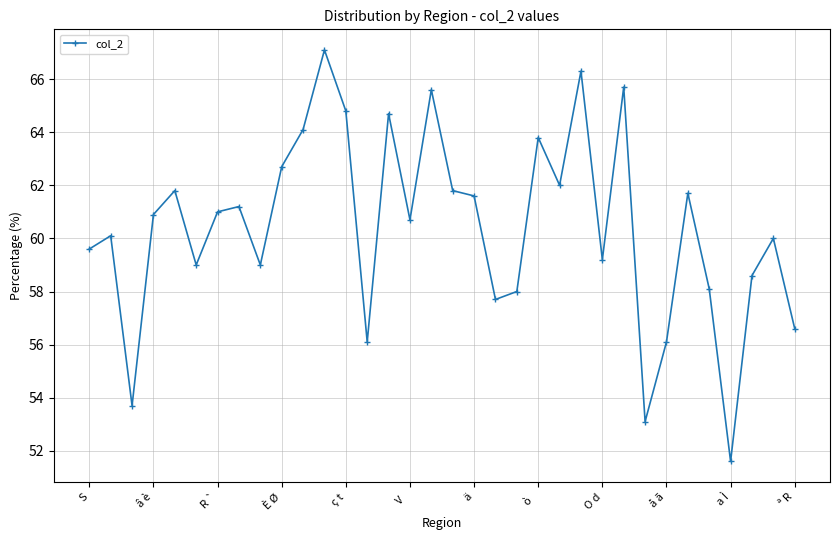

What is the smallest value displayed?

51.6